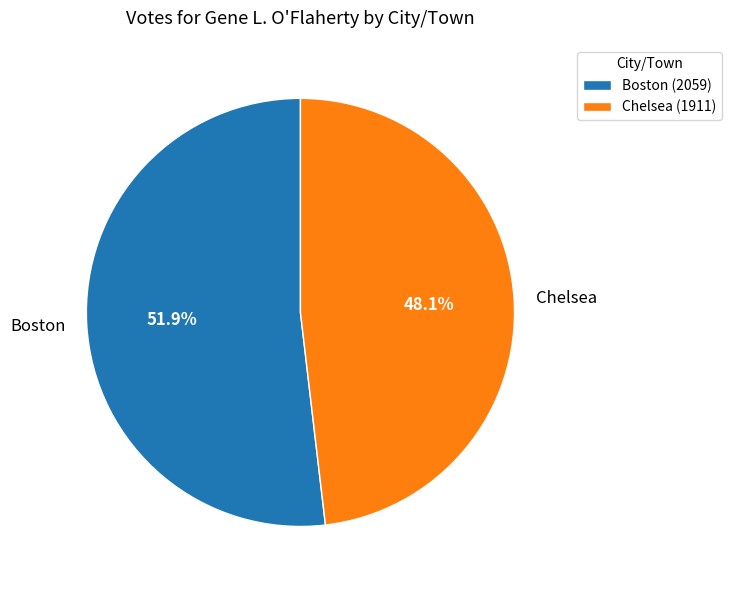

What is the ratio of the value at Boston to the value at Chelsea?

1.1